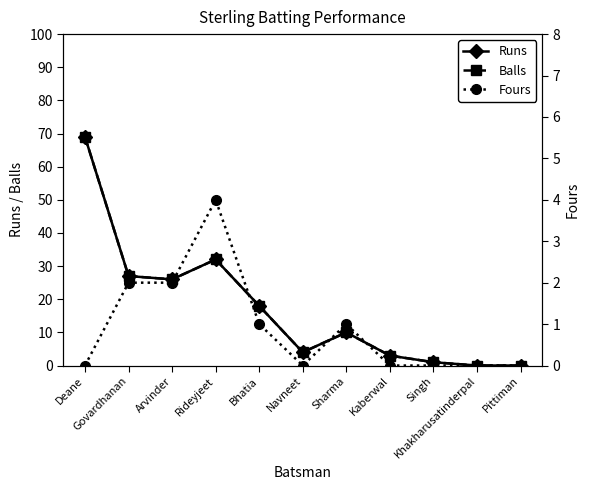

How many values in Balls are above zero?

9